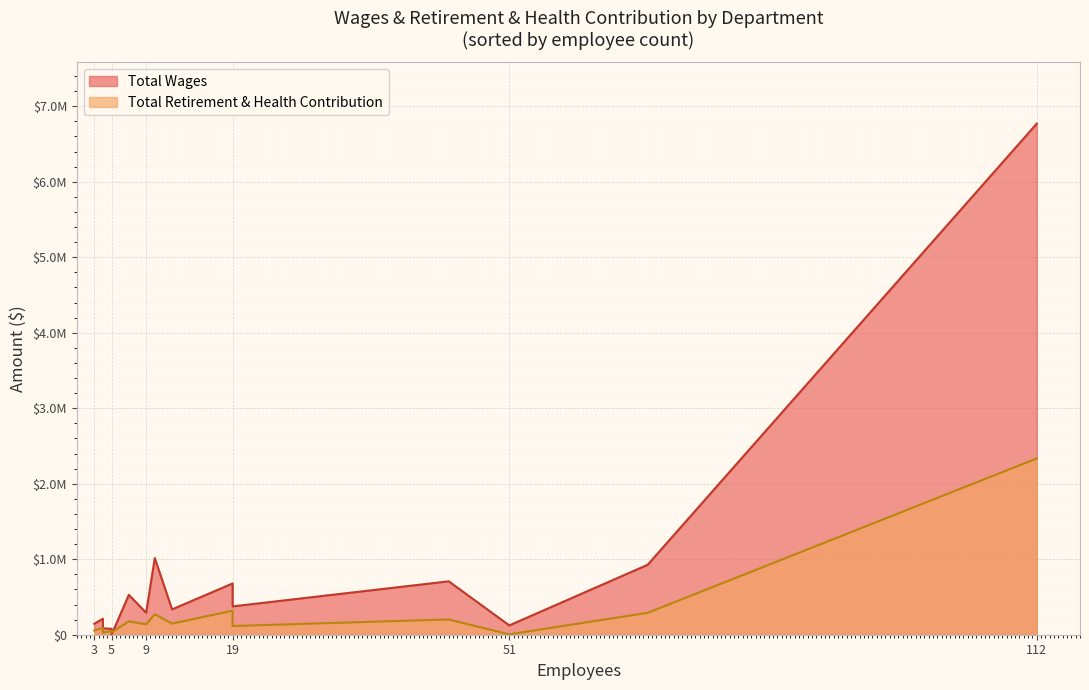

What position from the left is Clerical?

8